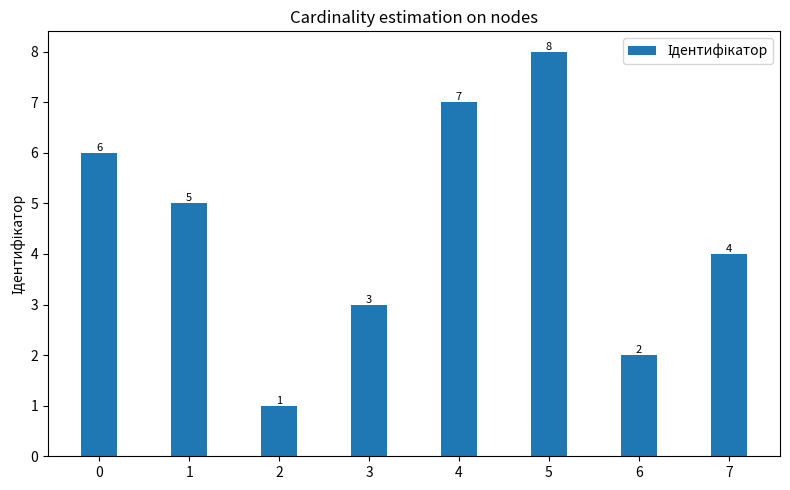

Reading right to left, extract all data points from this chart.

4	2	8	7	3	1	5	6